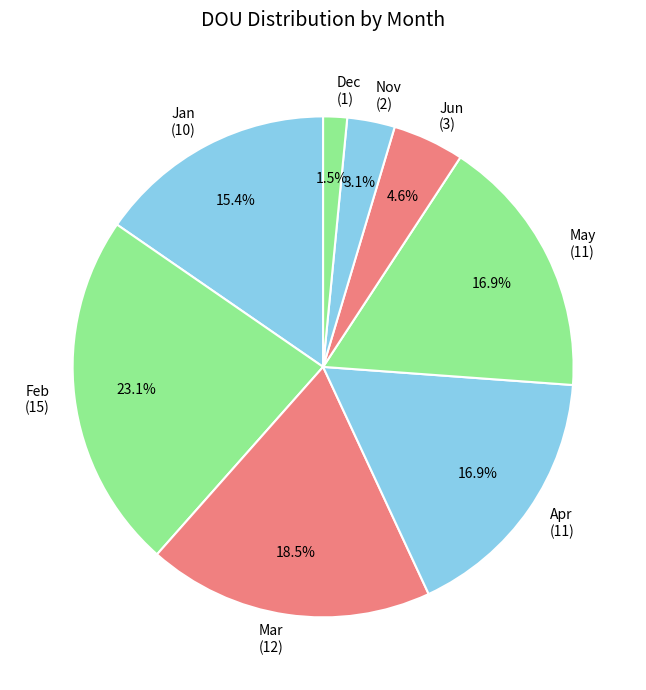

Does any single category account for the majority?

No